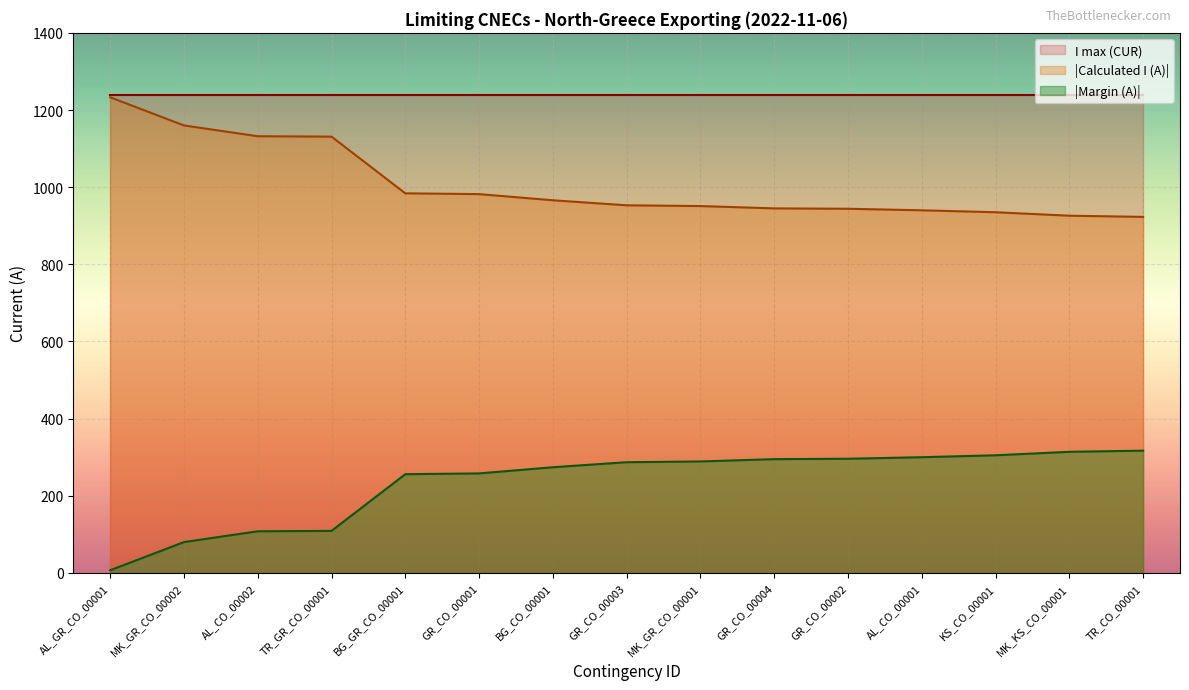

What is the greatest value displayed?

1240